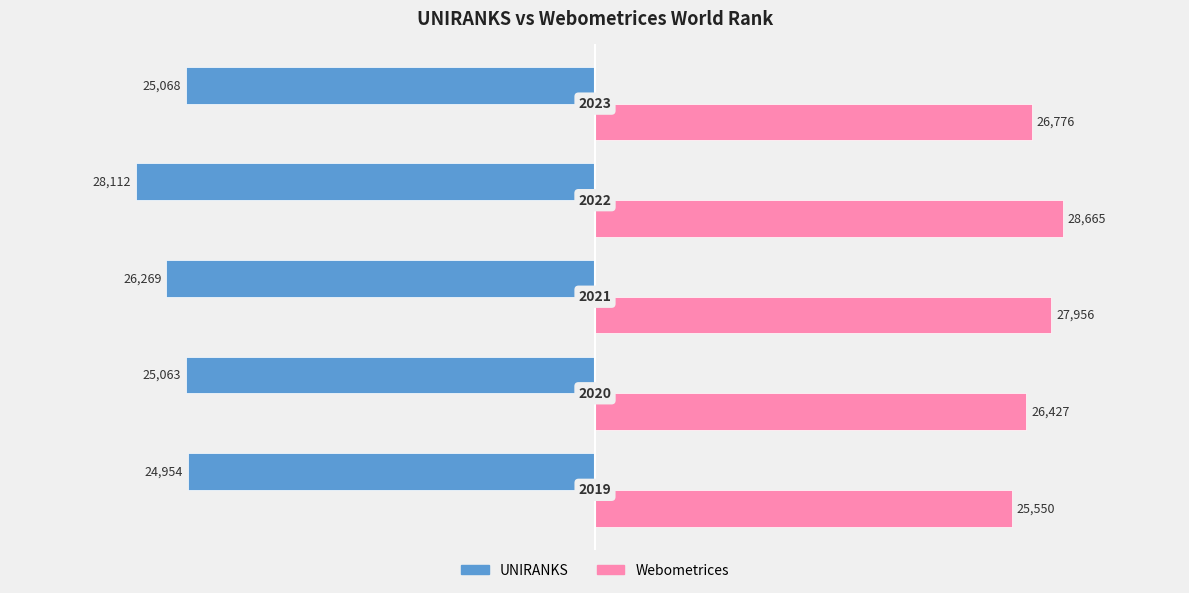

What are all the series names shown in the legend?

UNIRANKS, Webometrices